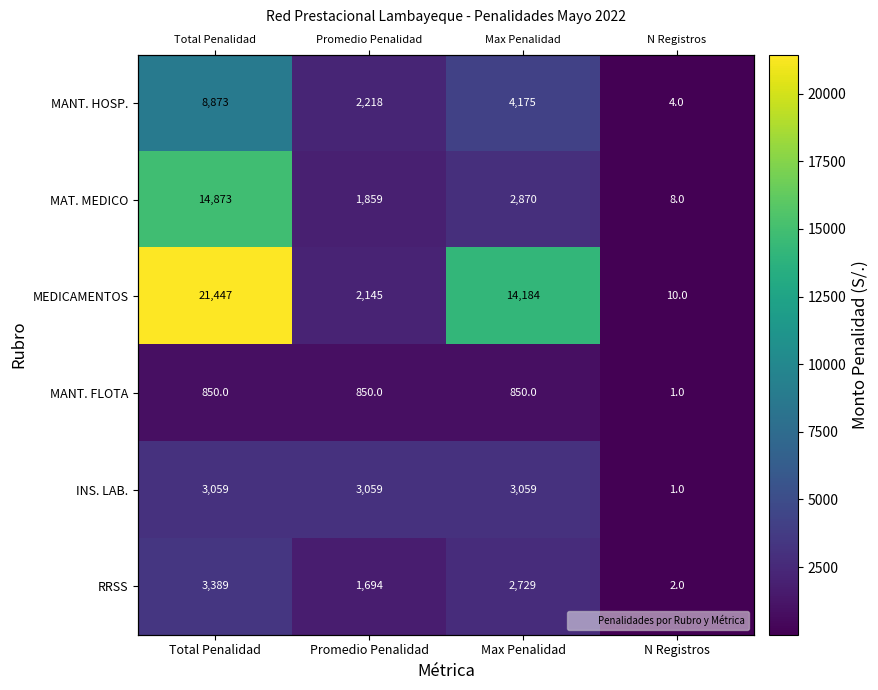

The MEDICAMENTOS series shows 14184.0 at Max Penalidad. True or false?

True